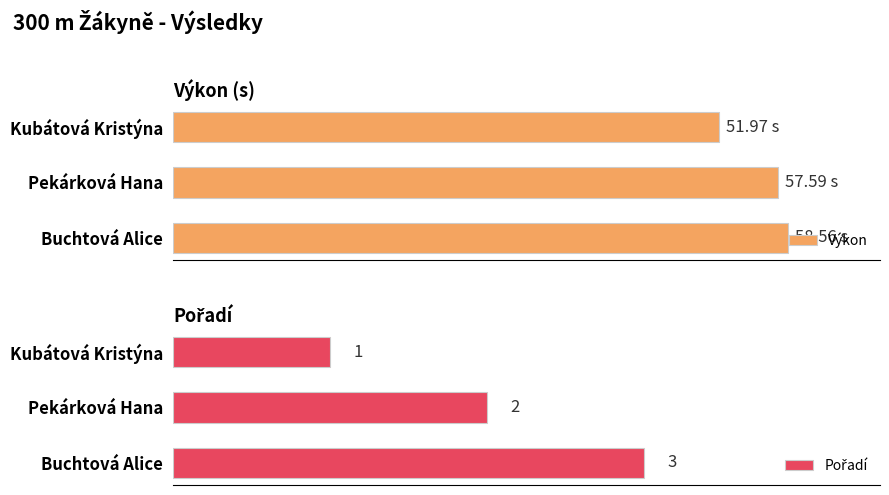

What are all the series names shown in the legend?

Výkon, Pořadí